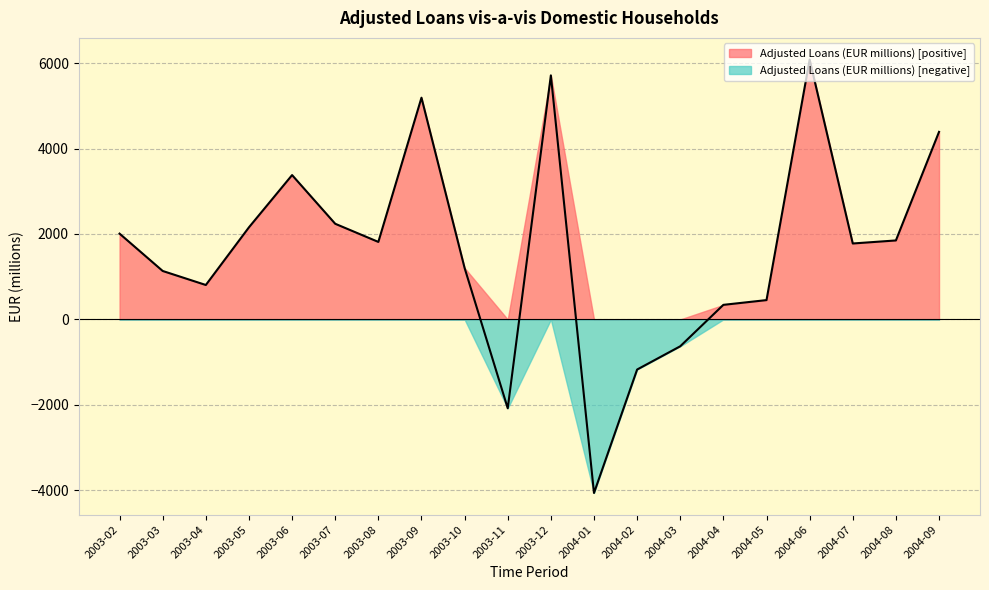

At which category does the chart reach its minimum across all series?

2004-01